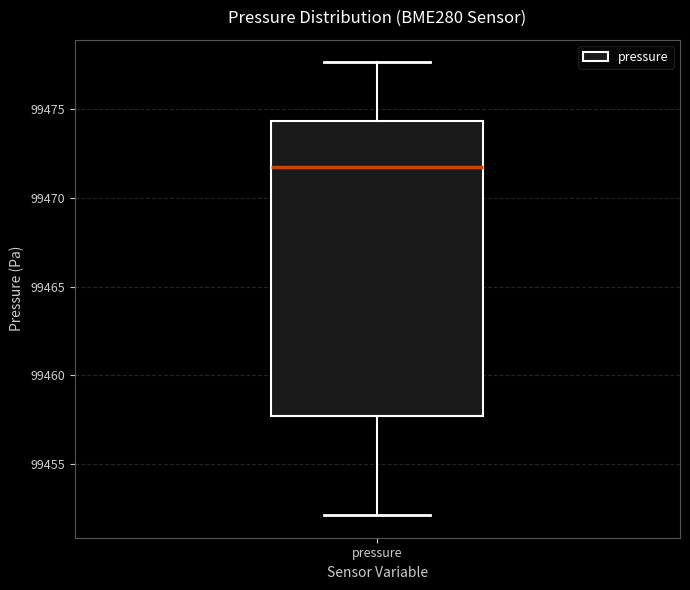

Where does the upper whisker of the box for pressure end on the y-axis? The values are not printed on the chart, so give them approximately, as read against the axis.

99477.5